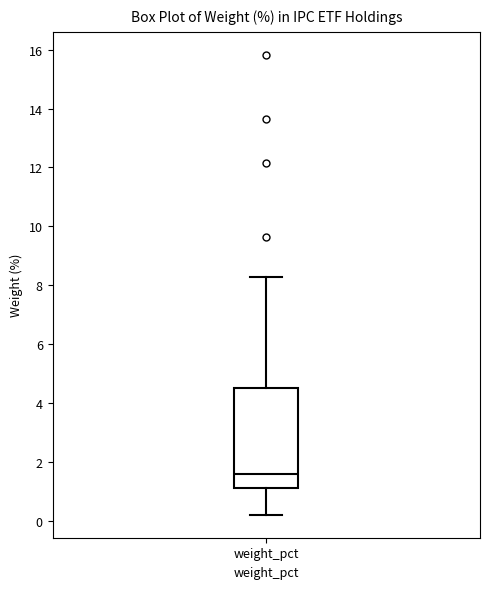

Transcribe this box plot: give where the median line is, the range the box spans, and where the two whiskers end, as read against the y-axis. The values are not printed on the chart, so give them approximately, as read against the axis.

median 1.6, box 1.2 to 4.6, whiskers 0.2 to 8.4